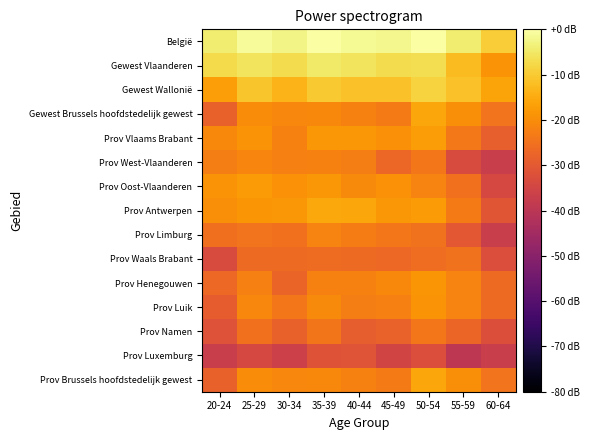

At which category is the sum across all series the highest?

50-54